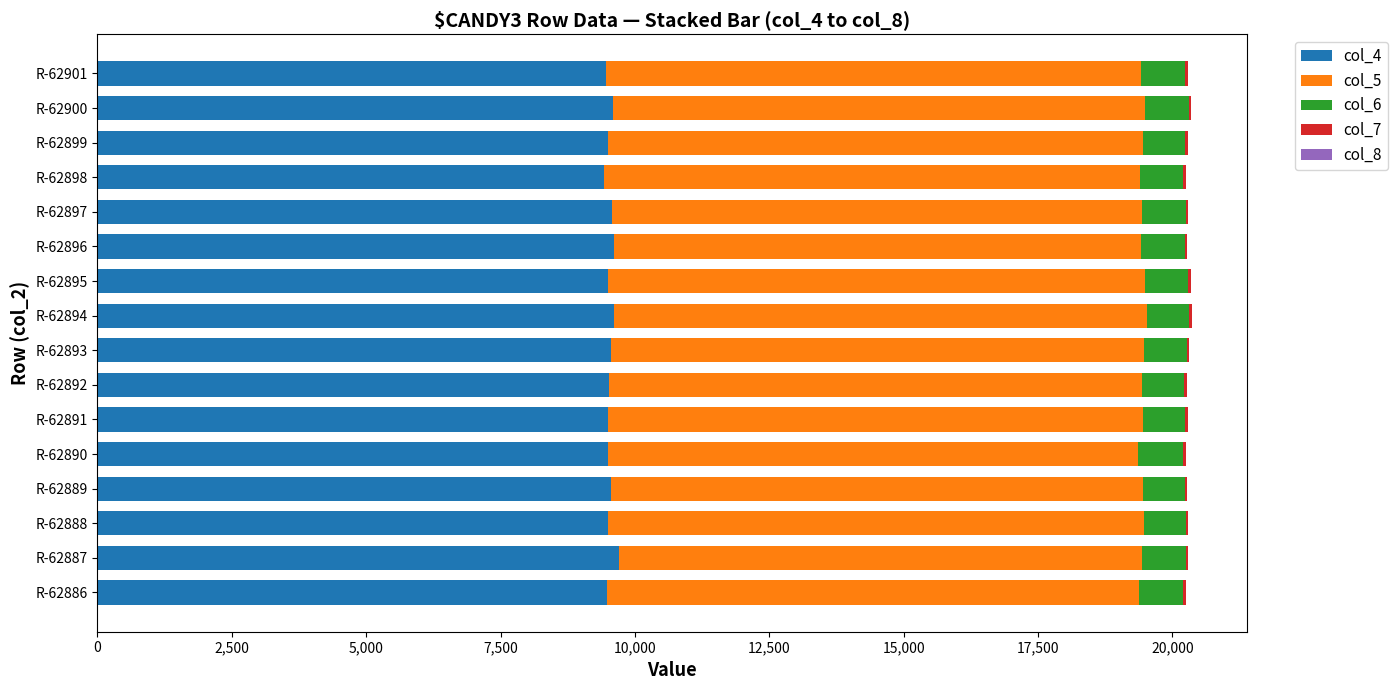

The value of col_4 at R-62893 is 9554. True or false?

True